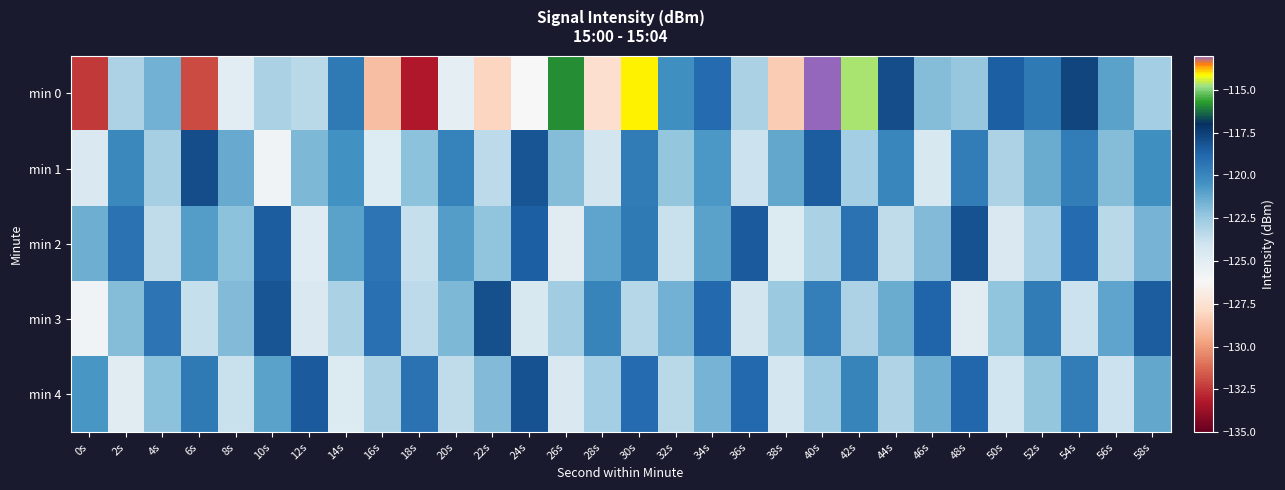

What is the difference between the highest and lowest values at 54s?

6.2